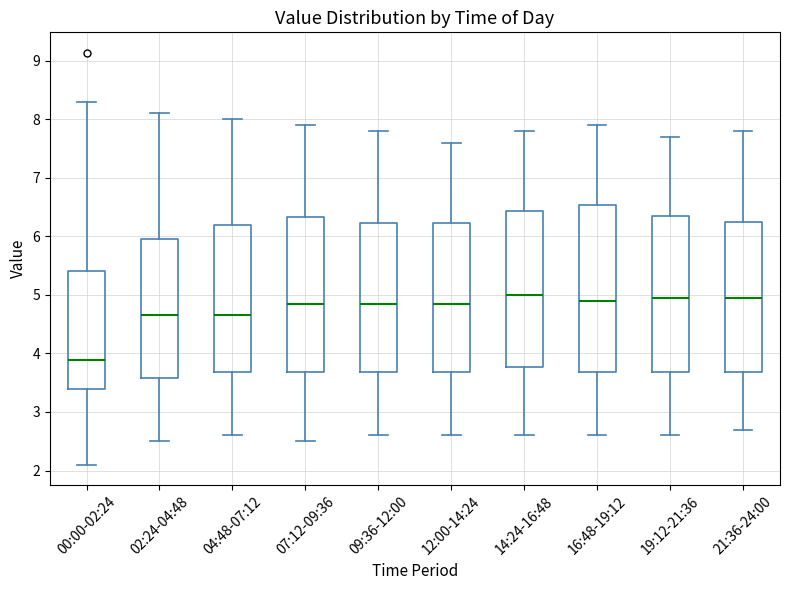

Reading left to right, transcribe this box plot: for each box, give where its median line is, the range the box spans, and where its two whiskers end, as read against the y-axis. The values are not printed on the chart, so give them approximately, as read against the axis.

00:00-02:24: median 3.9, box 3.4 to 5.4, whiskers 2.1 to 8.3
02:24-04:48: median 4.7, box 3.6 to 6.0, whiskers 2.5 to 8.1
04:48-07:12: median 4.7, box 3.7 to 6.2, whiskers 2.6 to 8.0
07:12-09:36: median 4.9, box 3.7 to 6.3, whiskers 2.5 to 7.9
09:36-12:00: median 4.9, box 3.7 to 6.2, whiskers 2.6 to 7.8
12:00-14:24: median 4.9, box 3.7 to 6.2, whiskers 2.6 to 7.6
14:24-16:48: median 5.0, box 3.8 to 6.4, whiskers 2.6 to 7.8
16:48-19:12: median 4.9, box 3.7 to 6.5, whiskers 2.6 to 7.9
19:12-21:36: median 5.0, box 3.7 to 6.4, whiskers 2.6 to 7.7
21:36-24:00: median 5.0, box 3.7 to 6.3, whiskers 2.7 to 7.8